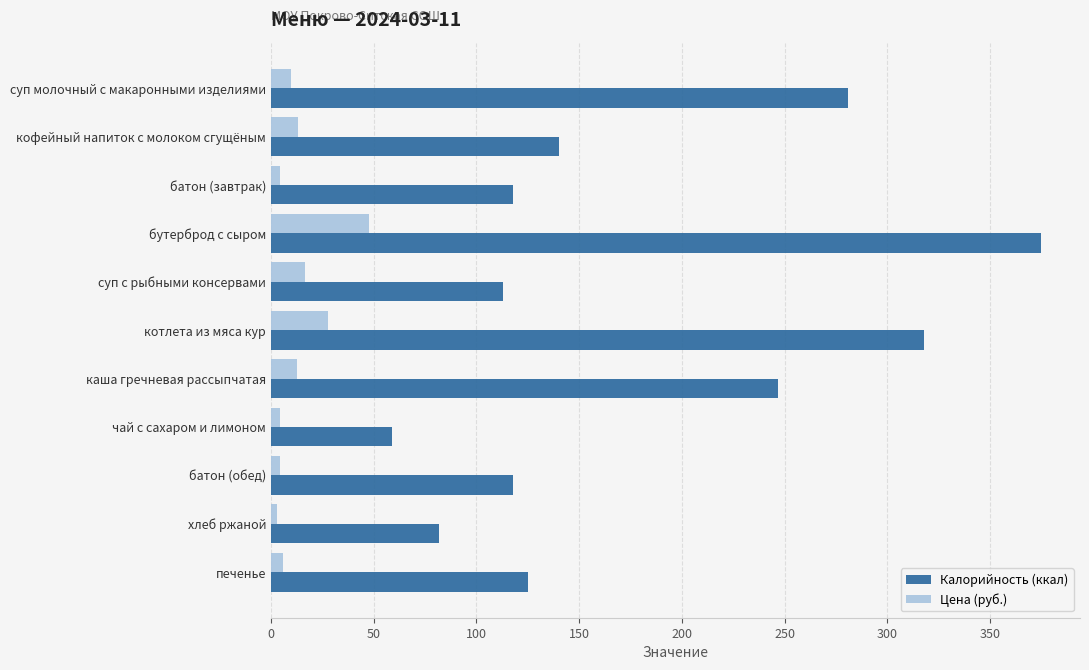

What is the difference between the highest and lowest values at суп с рыбными консервами?

96.5